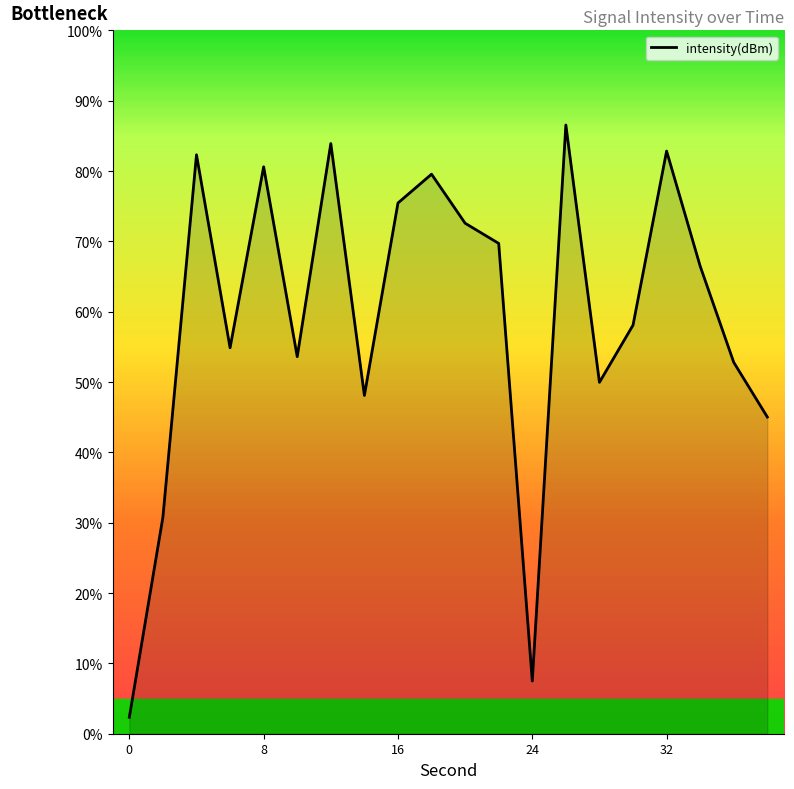

What is the minimum value shown in the chart?

2.3